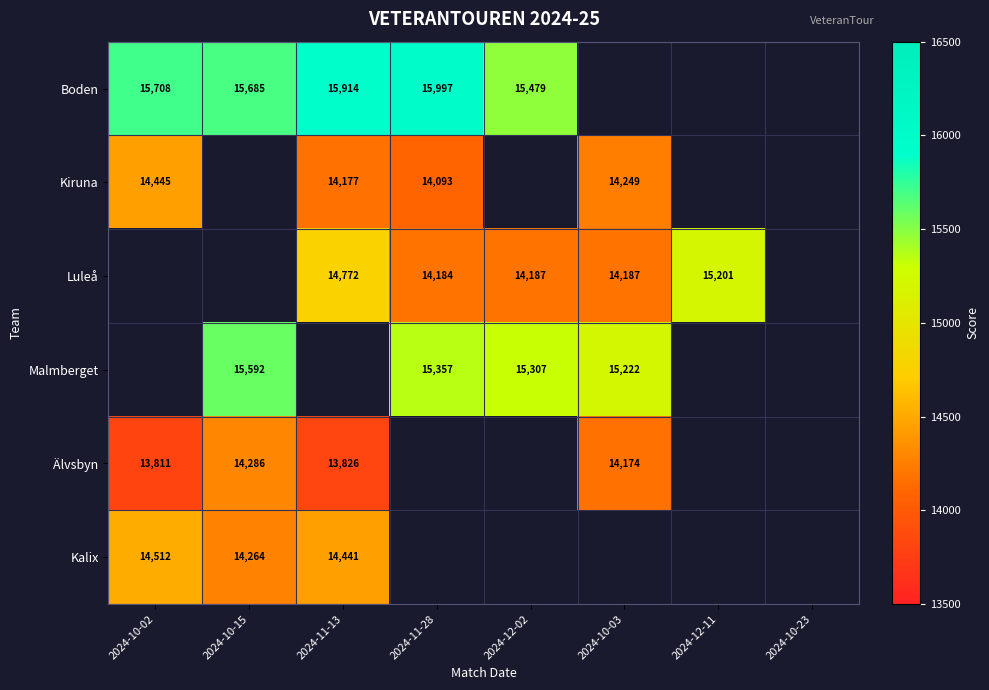

The value of Malmberget at 2024-10-15 is 4267. True or false?

False